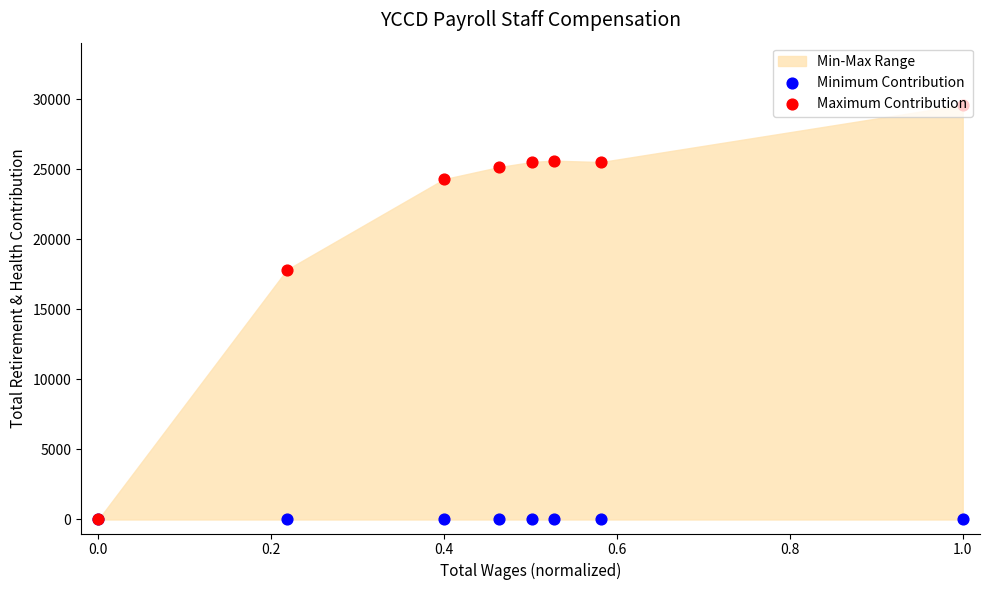

Which series has the largest total across all categories?

Maximum Contribution